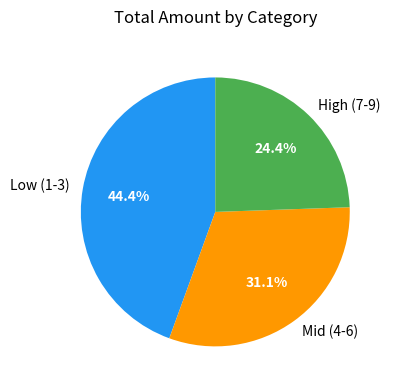

Is Low (1-3) the majority of the pie?

No